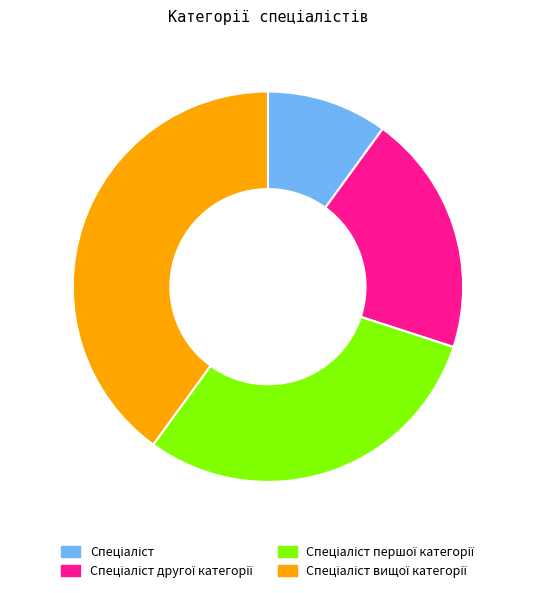

Is there any slice that represents more than half of the pie?

No